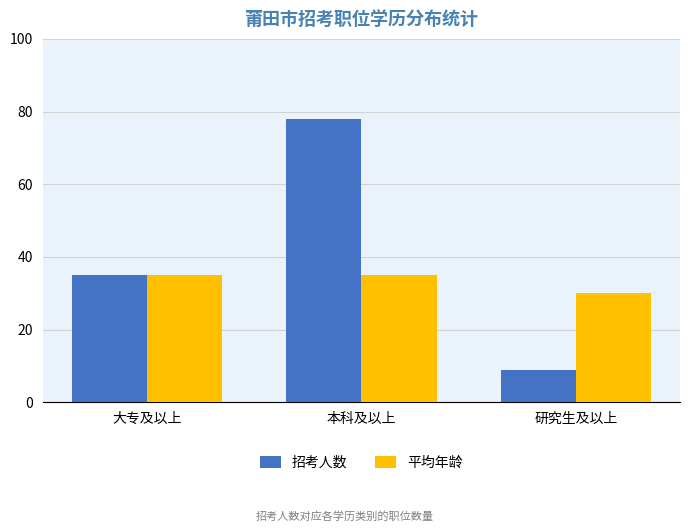

What is the maximum value shown in the chart?

78